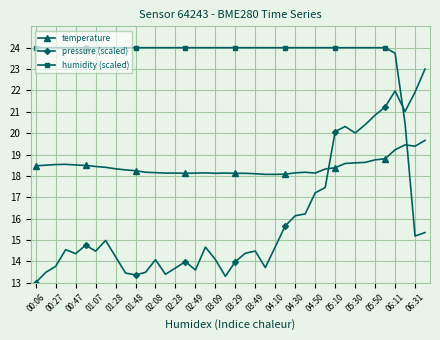

List the series in order of their overall mean, lowest first.

pressure (scaled), temperature, humidity (scaled)